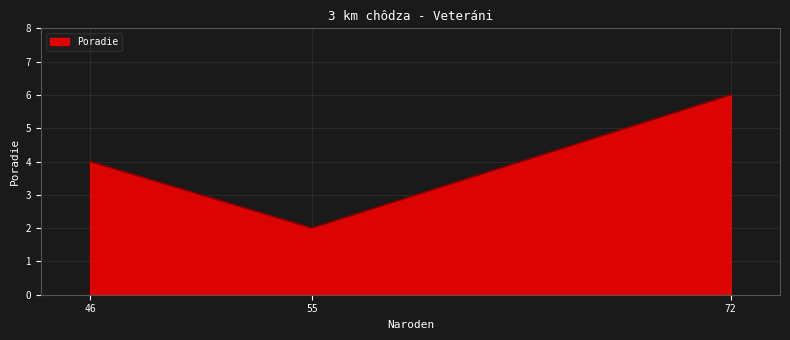

How many lines are shown in the chart?

1